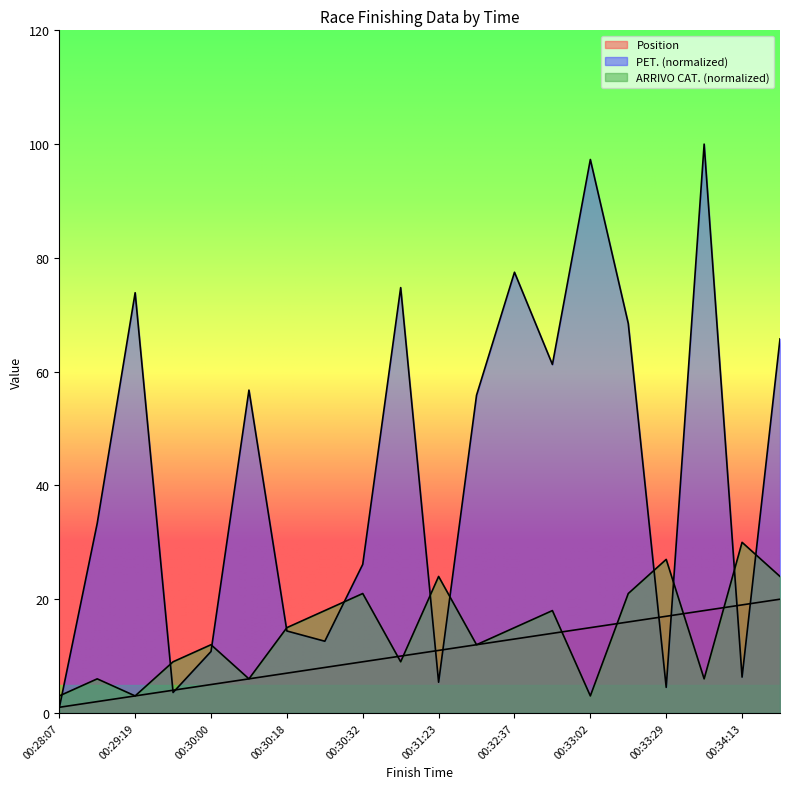

In PET., how many points are higher than both neighbors (excluding endpoints)?

6